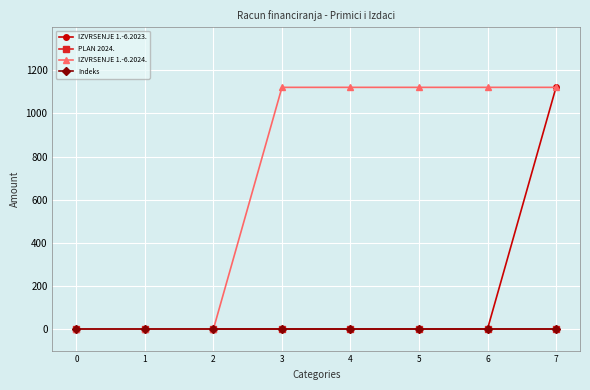

Which series has the largest total across all categories?

IZVRSENJE 1.-6.2024.